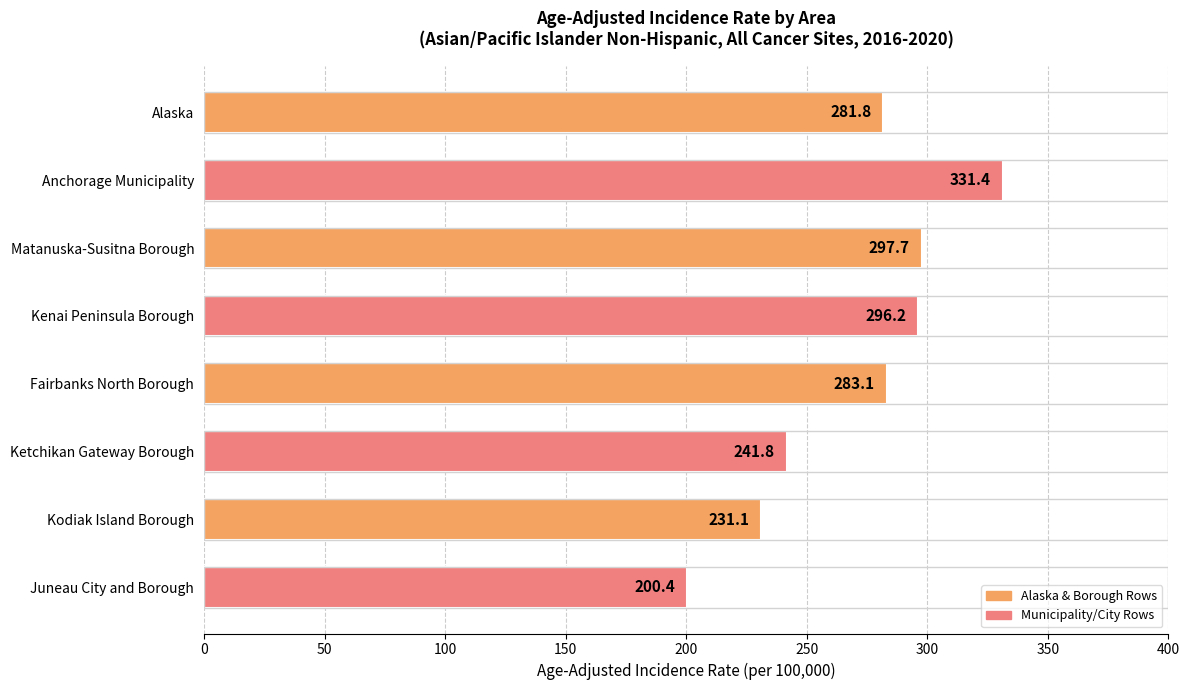

Reading top to bottom, extract all data points from this chart.

Alaska=281.8	Anchorage Municipality=331.4	Matanuska-Susitna Borough=297.7	Kenai Peninsula Borough=296.2	Fairbanks North Borough=283.1	Ketchikan Gateway Borough=241.8	Kodiak Island Borough=231.1	Juneau City and Borough=200.4